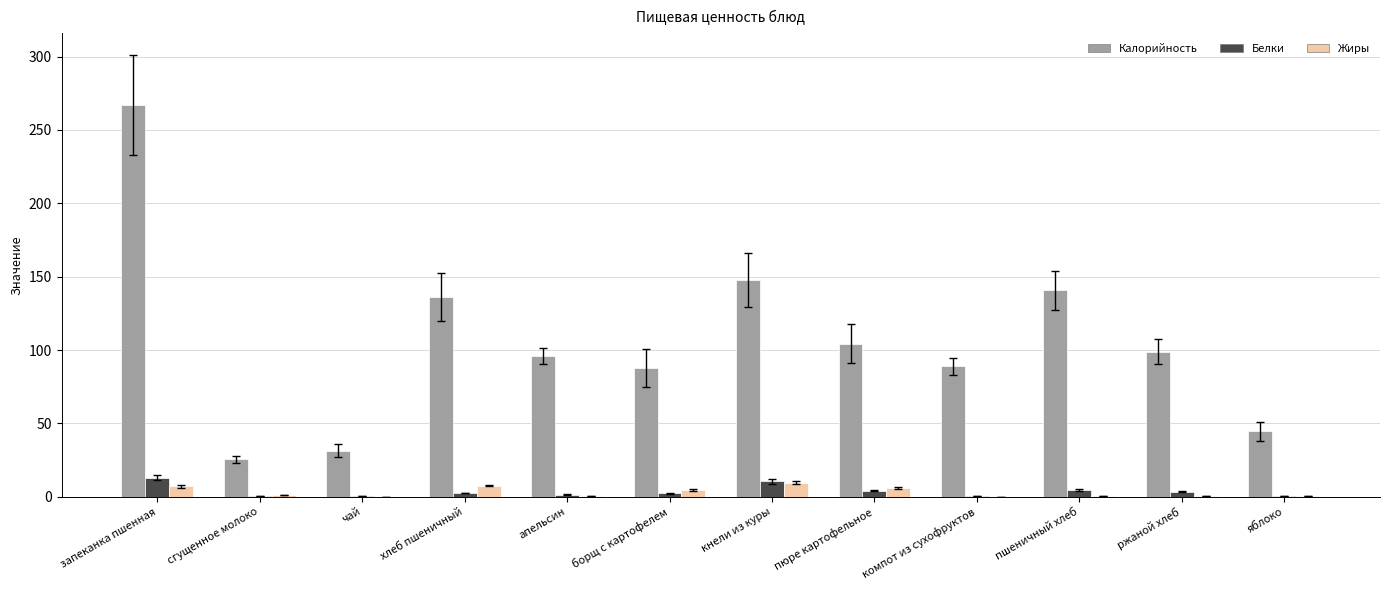

What is the difference between the Калорийность values at запеканка пшенная and яблоко?

222.4